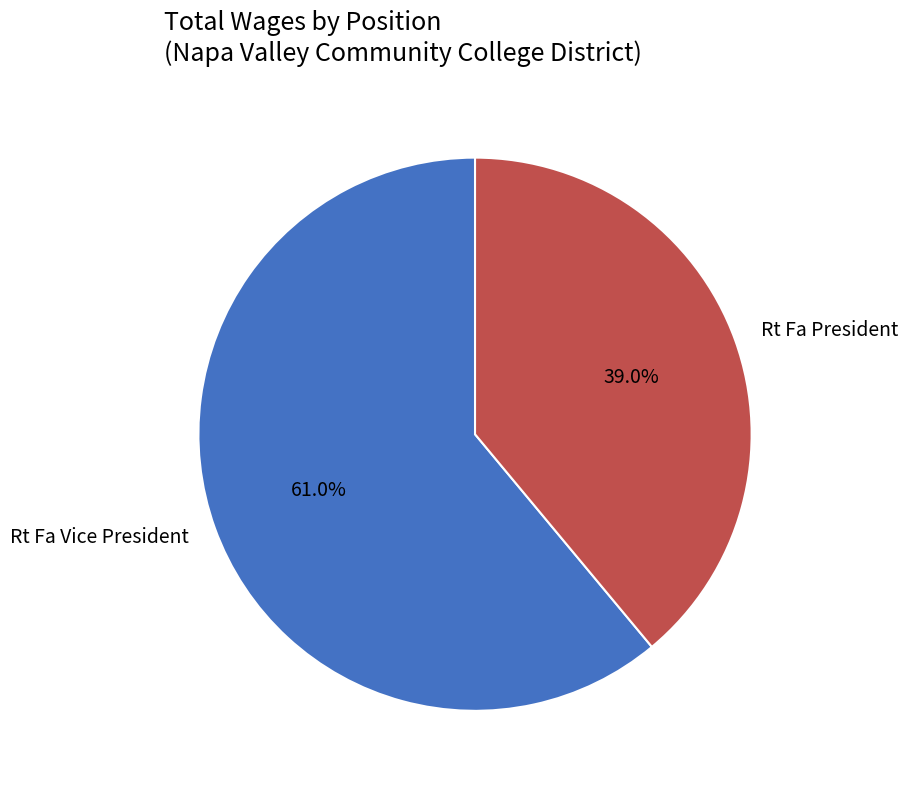

Which slice is the smallest?

Rt Fa President